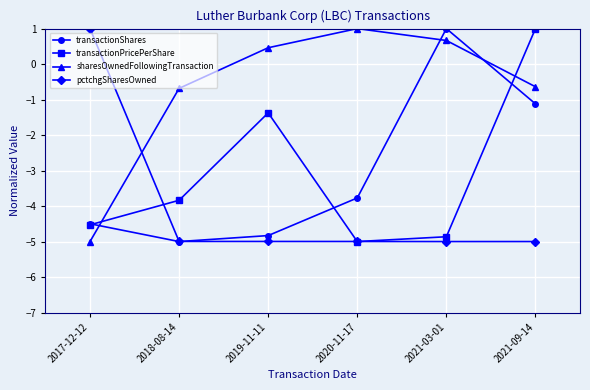

The pctchgSharesOwned series shows -7.3 at 2018-08-14. True or false?

False